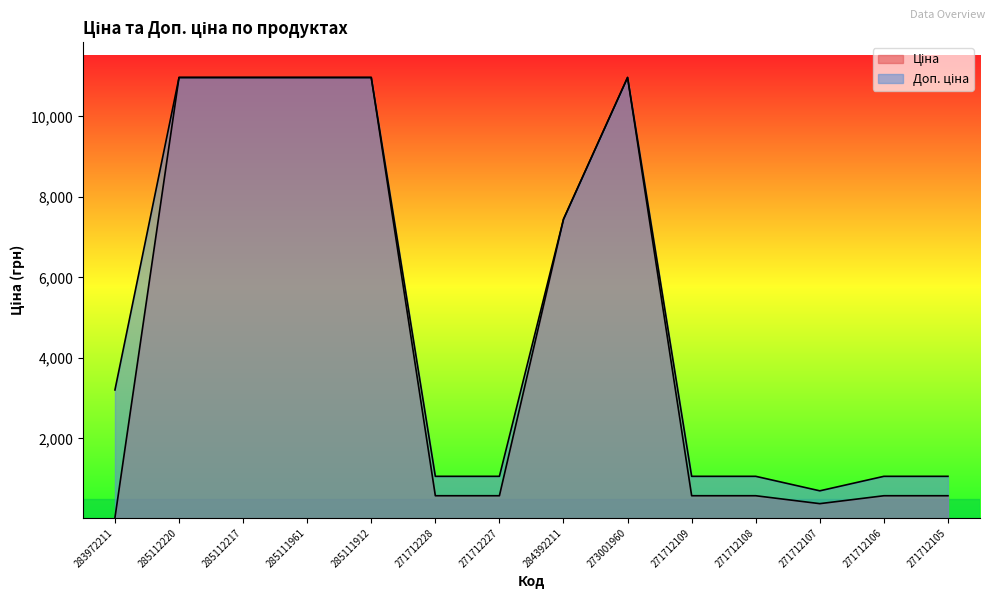

What is the total value across all series at 284392211?

14889.2